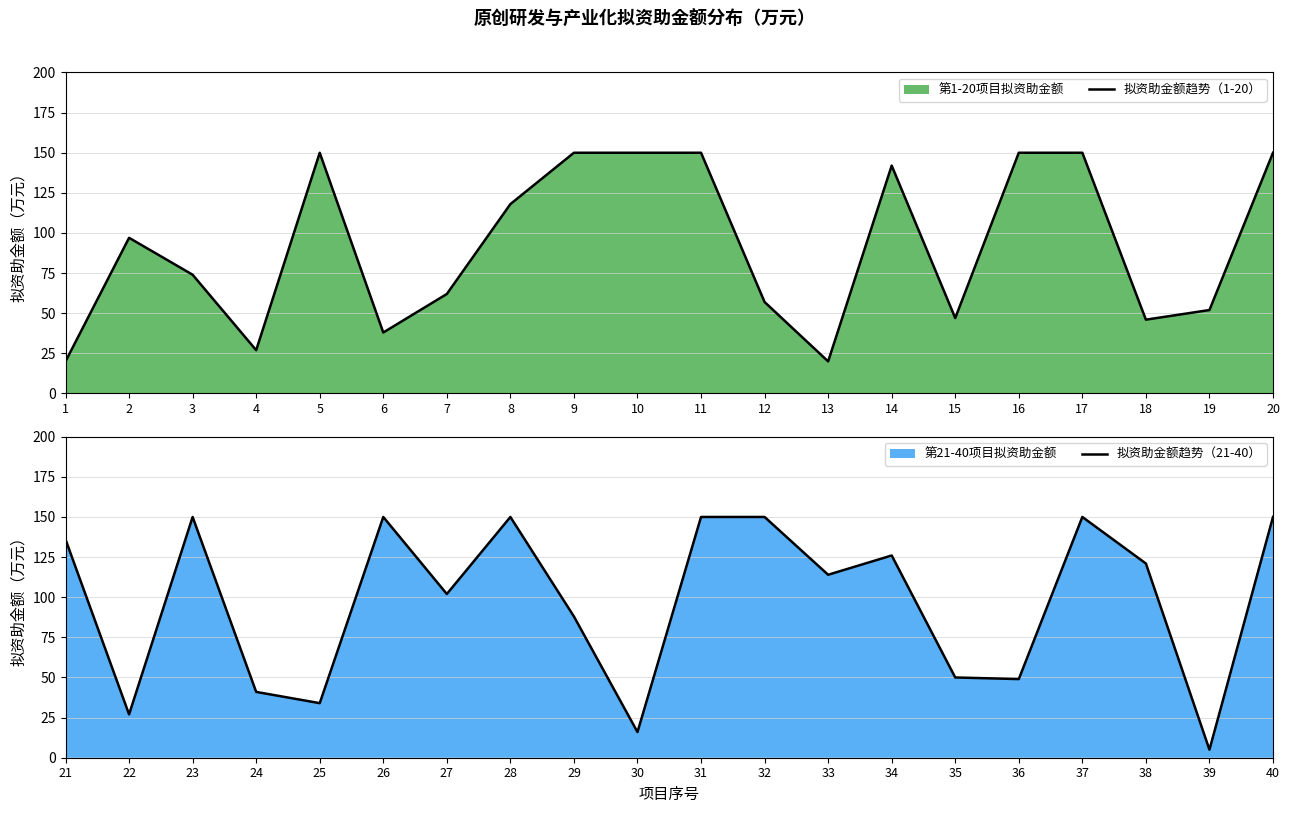

The 拟资助金额趋势（1-20） series shows 246 at 14. True or false?

False